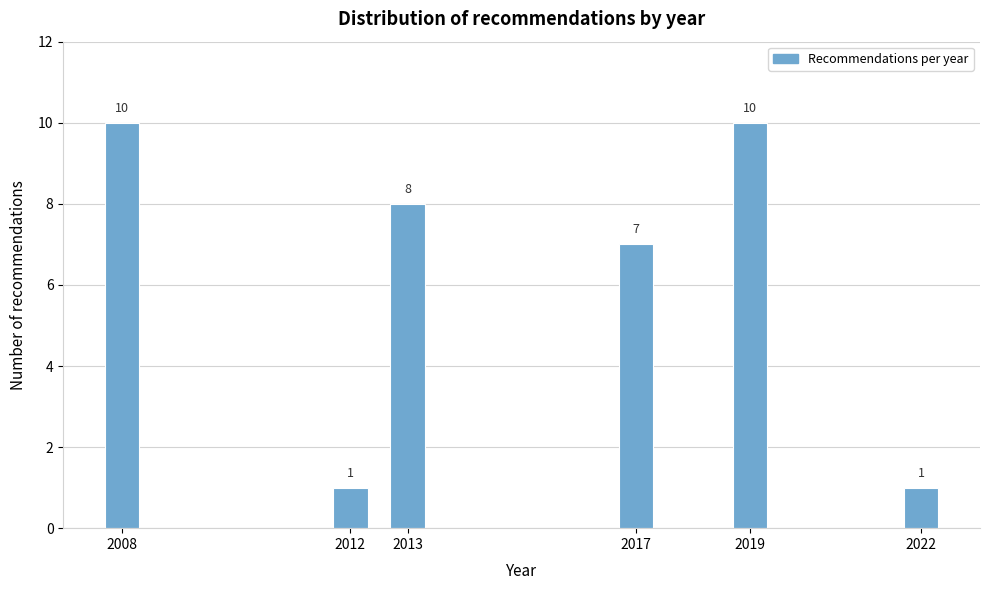

Reading right to left, extract all data points from this chart.

1	10	7	8	1	10